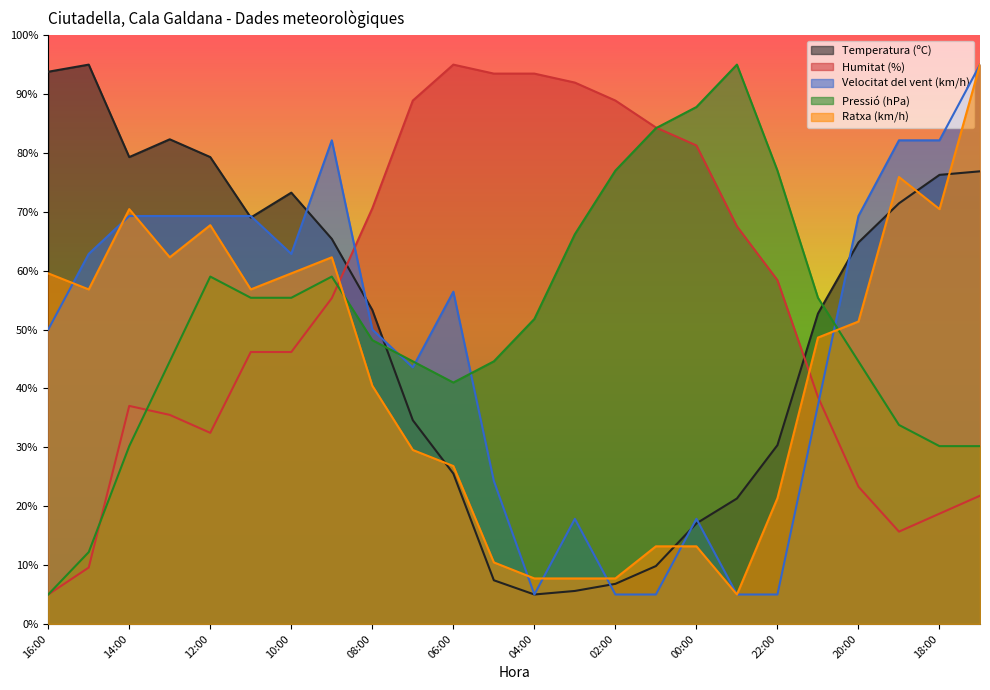

Between 16:00 and 15:00, which series saw the biggest shift?

Velocitat del vent (km/h)